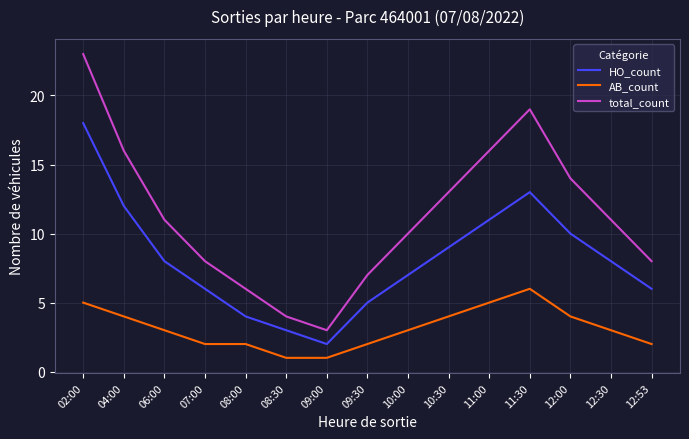

What is the difference between the maximum and minimum values in the AB_count series?

5